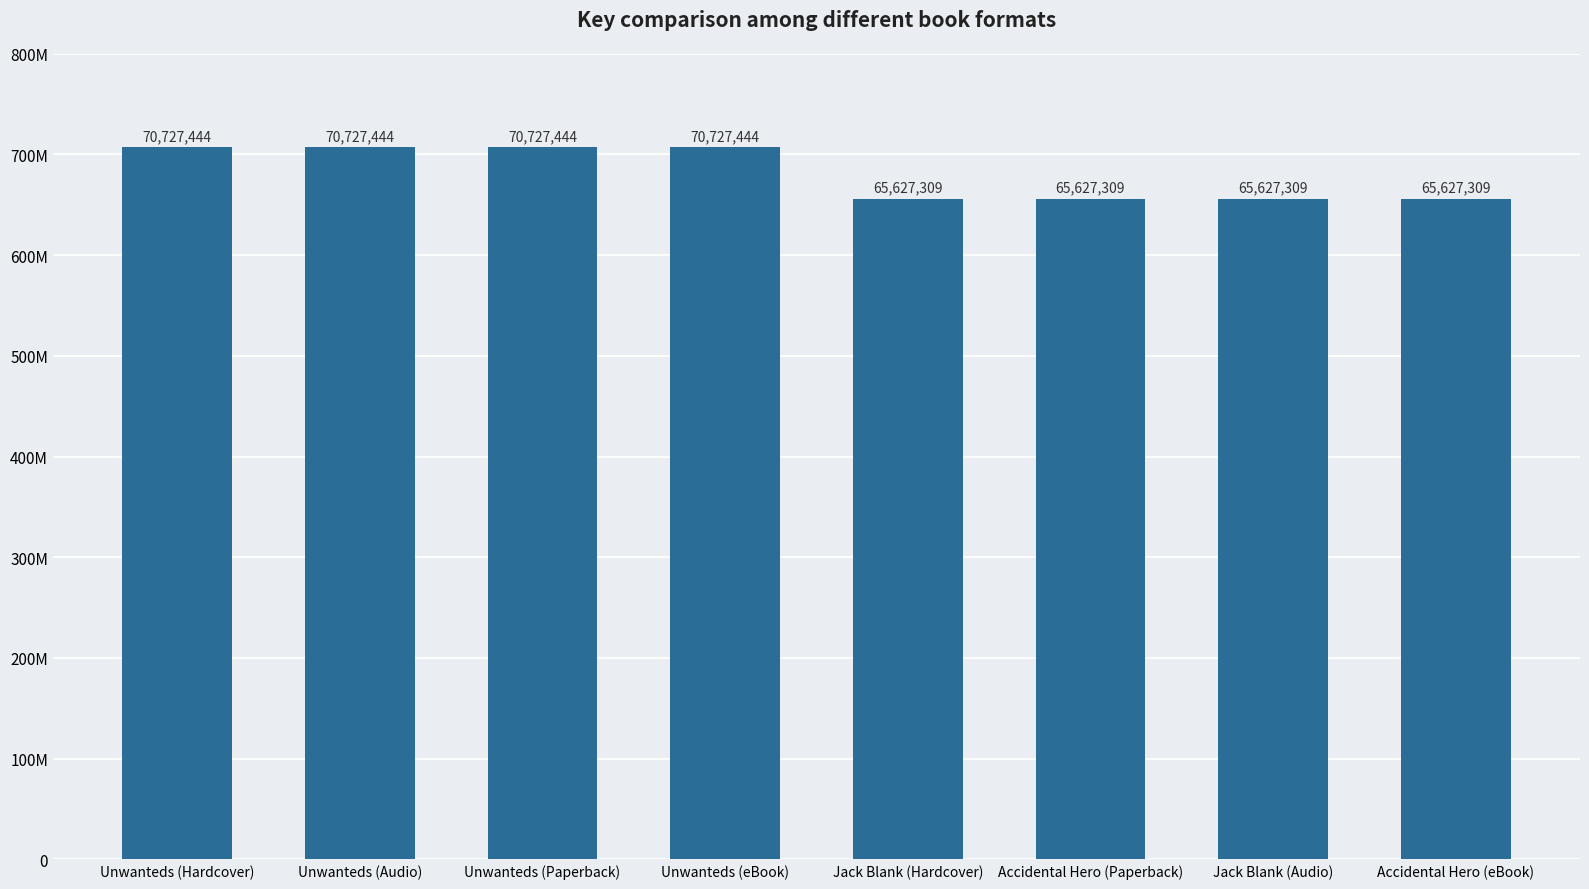

Reading right to left, what are all the values shown in this chart?

65627309	65627309	65627309	65627309	70727444	70727444	70727444	70727444